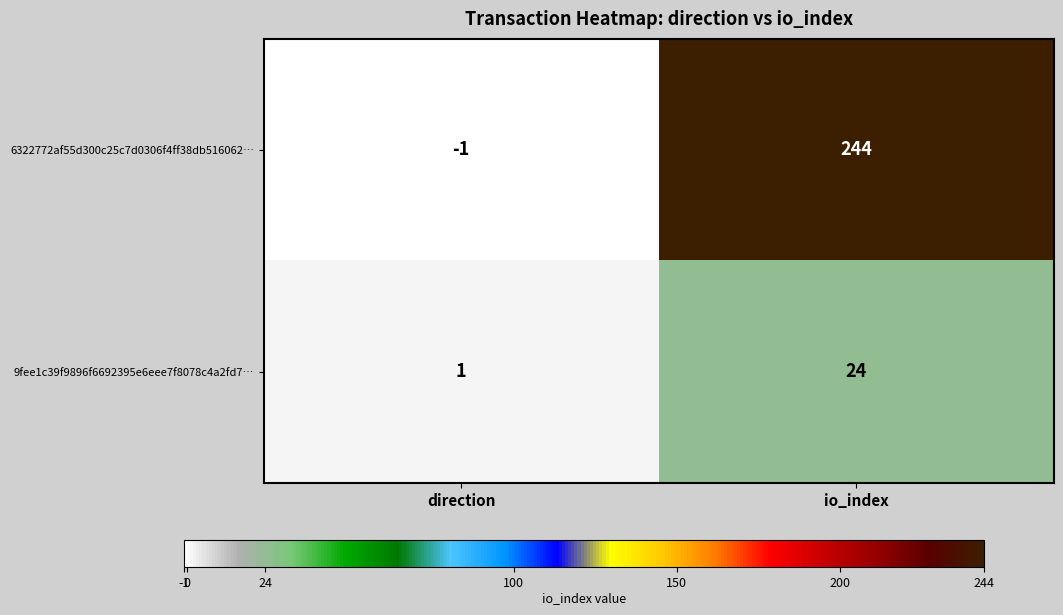

How many distinct data groups are displayed?

2